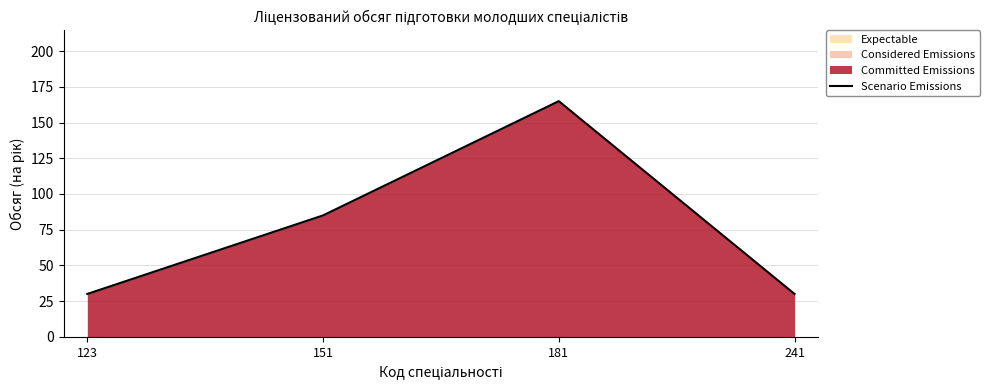

What is the approximate value at 123, to the nearest 50?

50